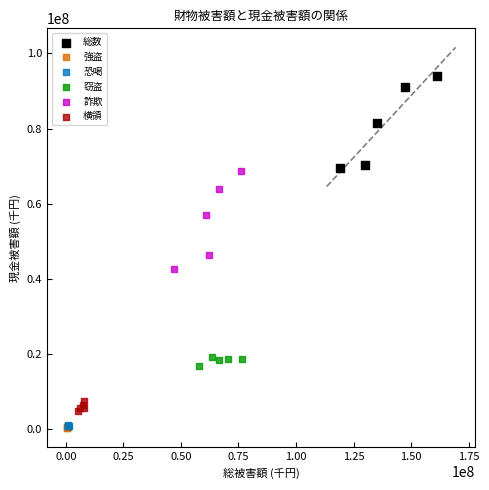

Which series has the widest spread of Y values?

詐欺